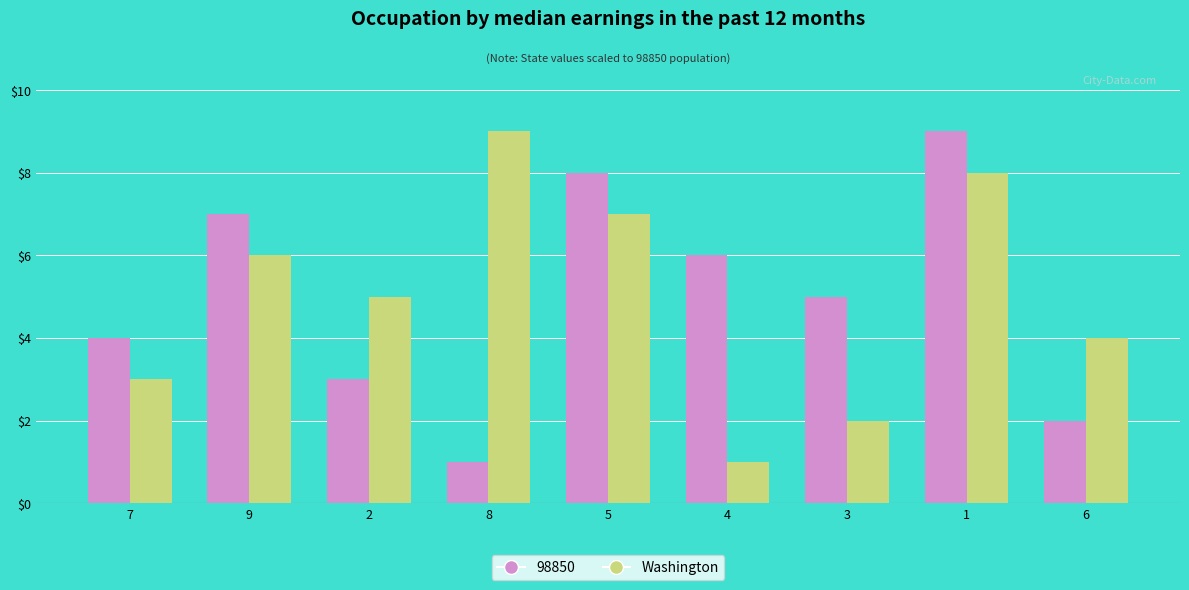

What is the sum of all 98850 values?

45